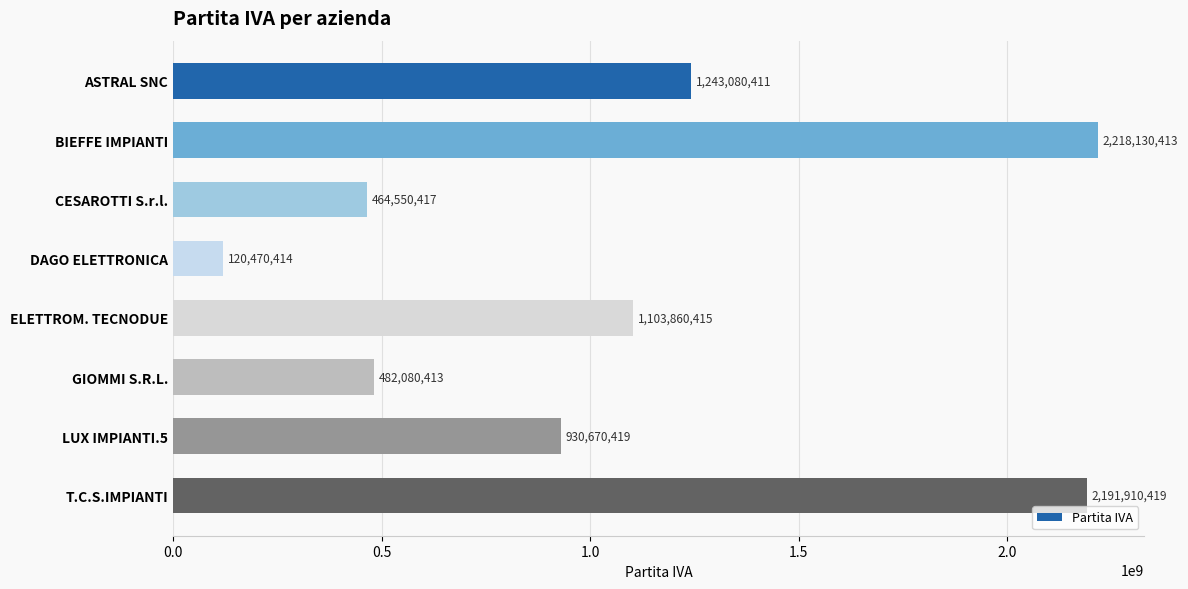

Does the chart contain stacked bars?

No